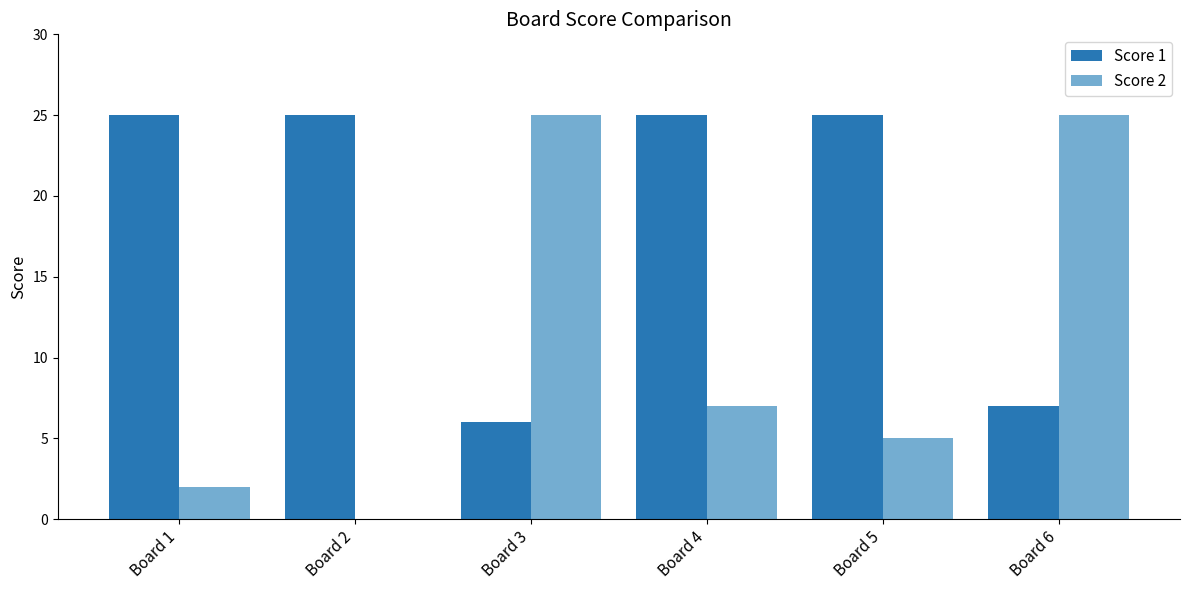

What are all the series names shown in the legend?

Score 1, Score 2